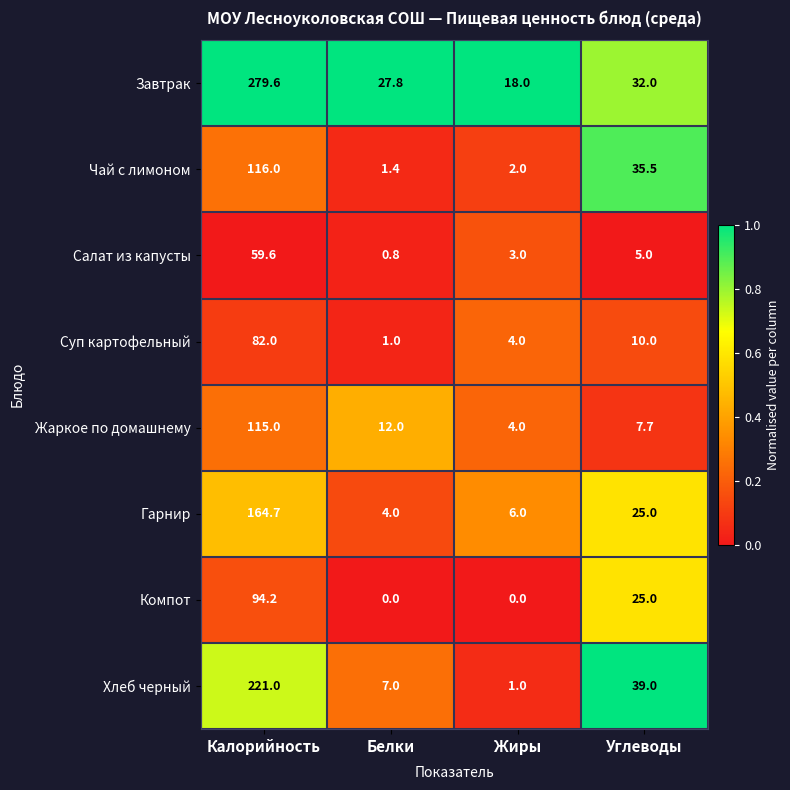

What is the total value across all series at Калорийность?

1132.1